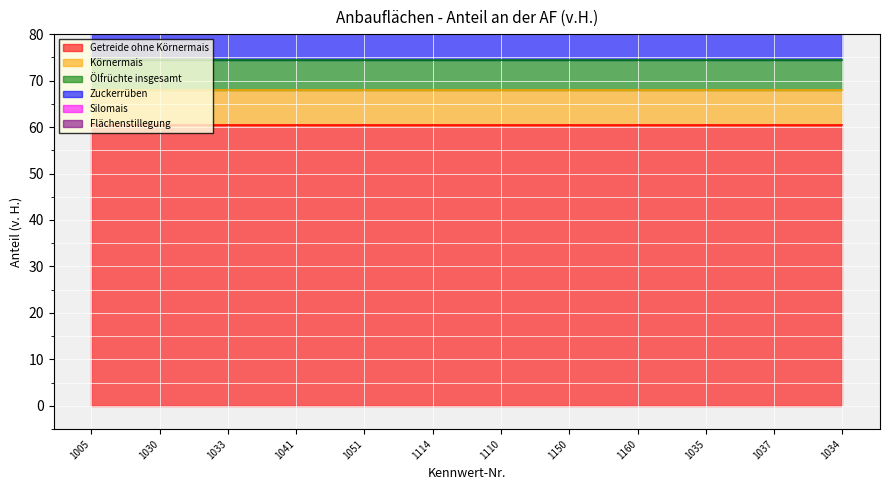

Is it true that Flächenstillegung equals 5.8 at 1114?

False